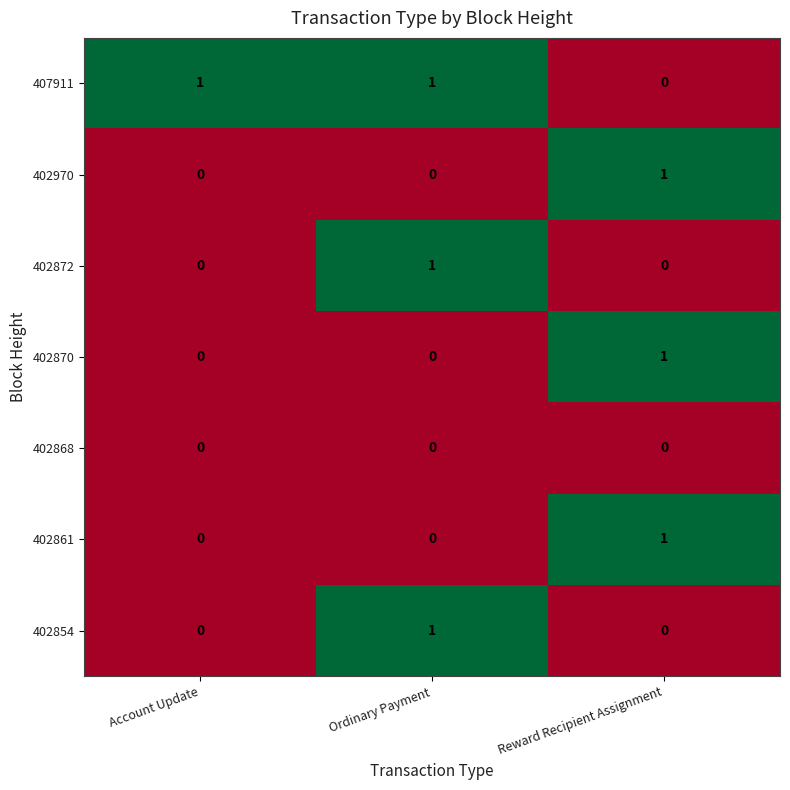

Count the 402854 values in the range 0 to 1.

3